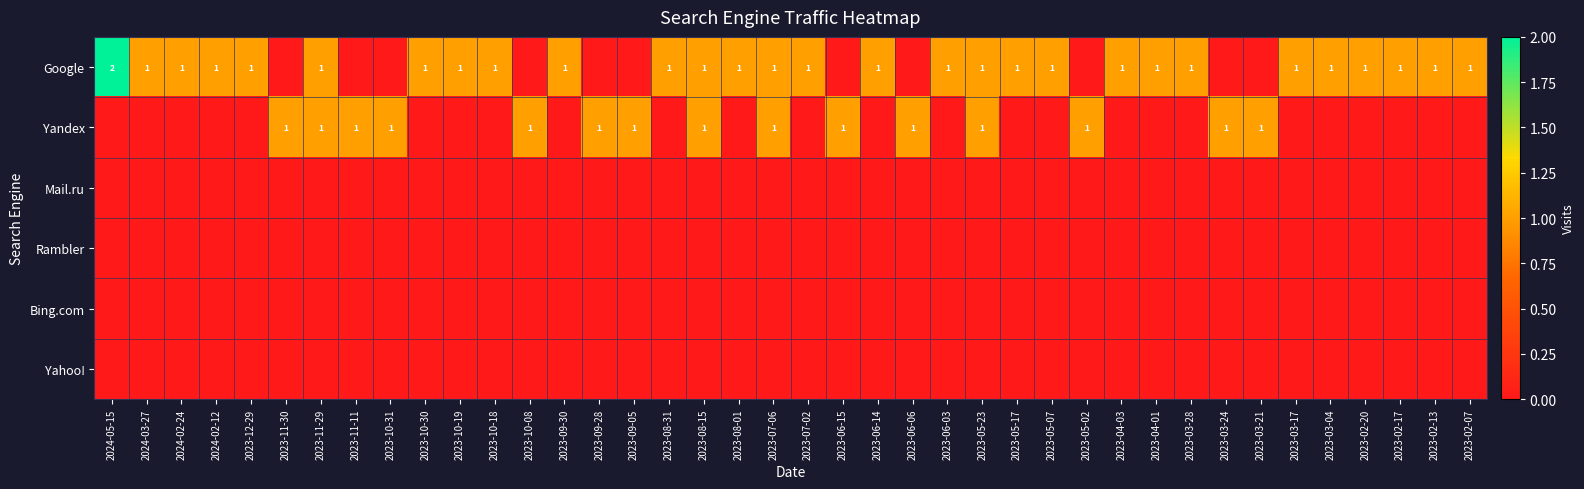

At which category is the sum across all series the highest?

2024-05-15